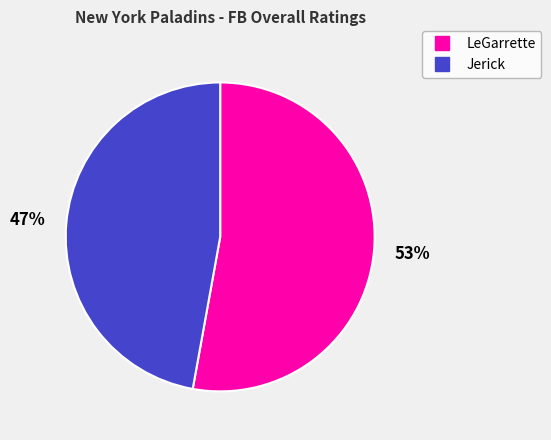

Rank the categories by value from lowest to highest.

Jerick, LeGarrette